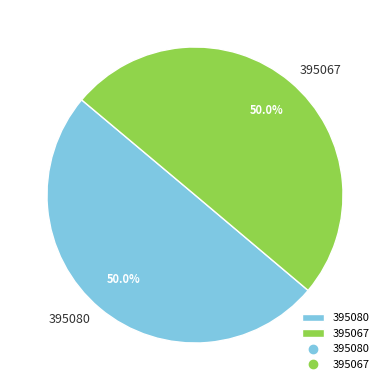

What portion of the pie excludes 395067?

50.0%